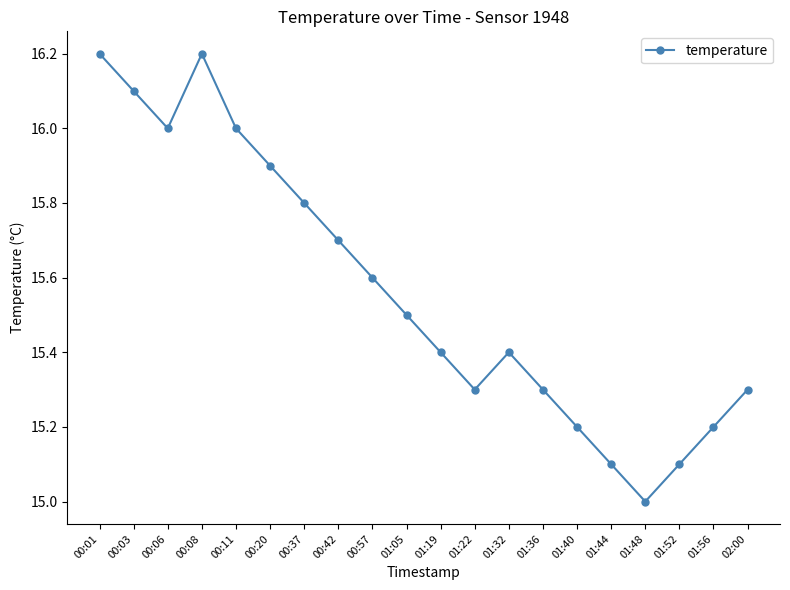

The chart shows a value of 15.8 at 00:37. True or false?

True